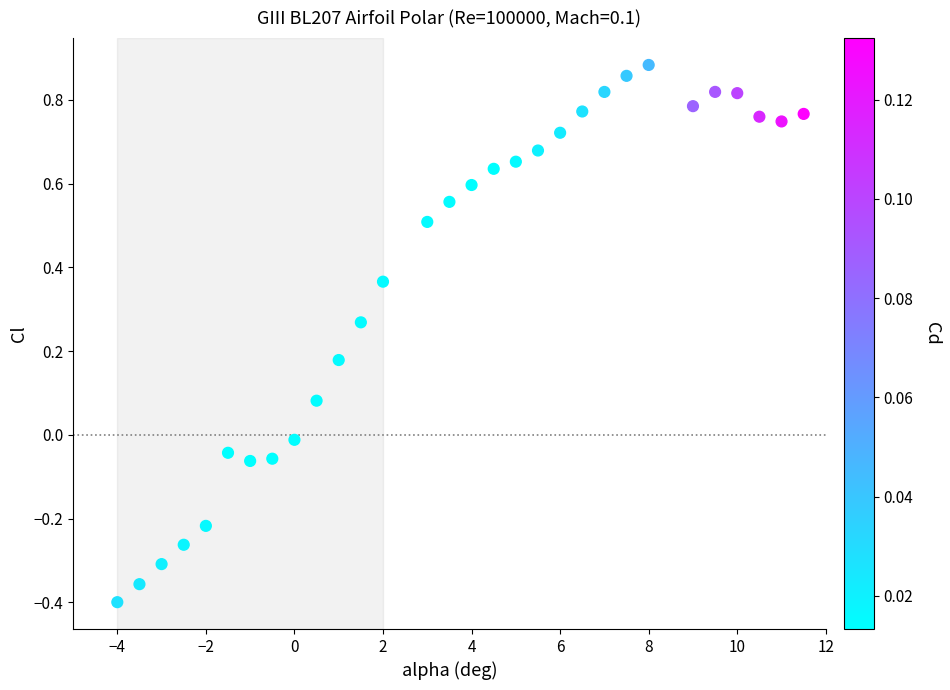

What is the range of Y values (max minus min)?

1.3